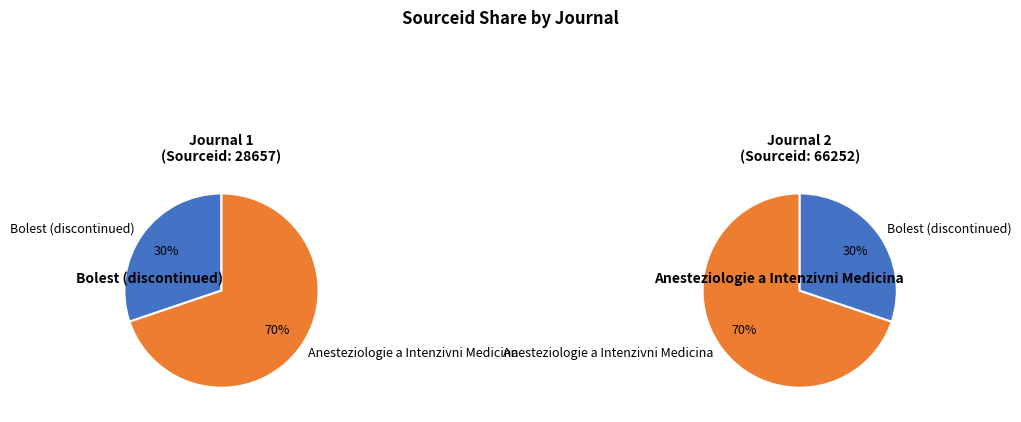

True or false: Anesteziologie a Intenzivni Medicina accounts for 61% of the total.

False